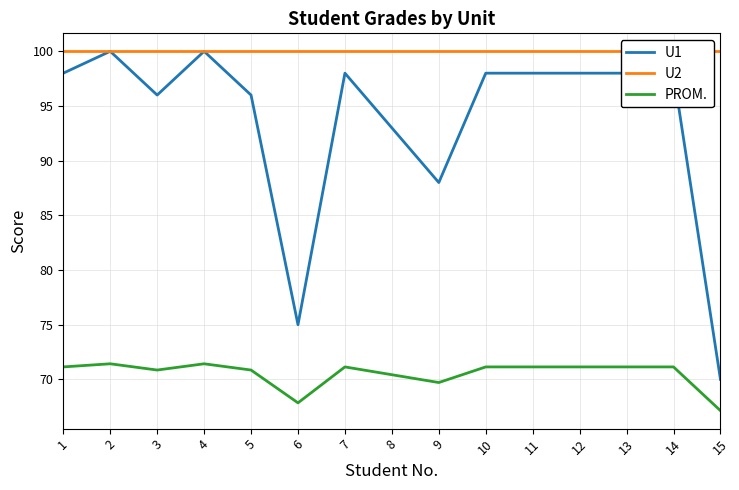

How many values in the U1 series exceed 98?

2